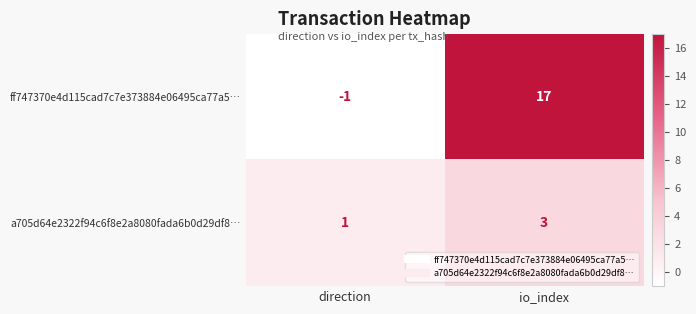

Rank the series by their maximum value, from highest to lowest.

ff747370e4d115cad7c7e373884e06495ca77a5…, a705d64e2322f94c6f8e2a8080fada6b0d29df8…